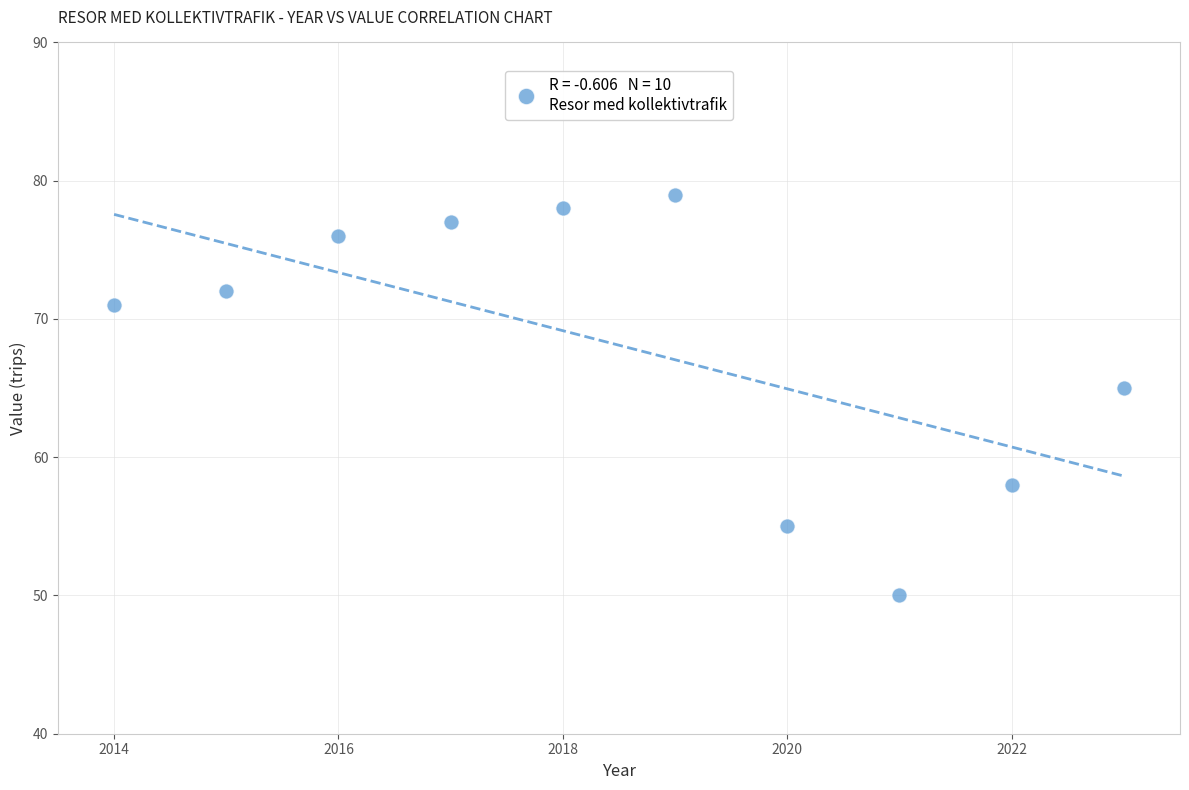

What is the average X value?

2018